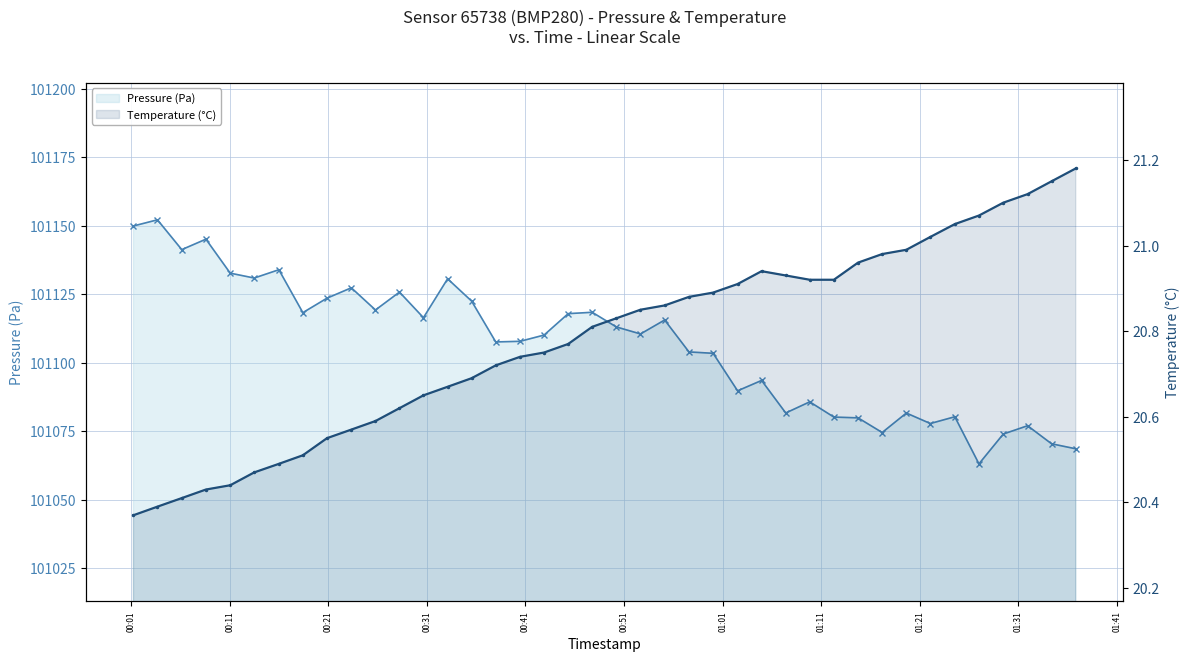

True or false: Pressure (Pa) and Temperature (°C) intersect in this chart.

False